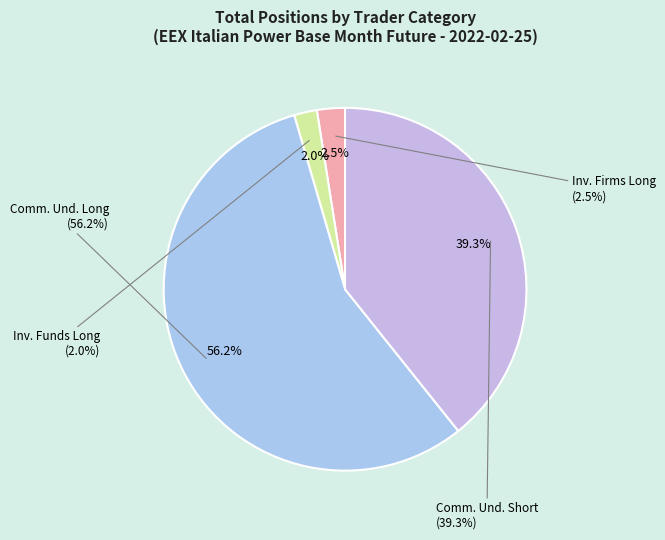

Rank the categories by value from highest to lowest.

Commercial Undertakings (Long), Commercial Undertakings (Short), Investment Firms or credit institutions (Long), Investment Funds (Long)